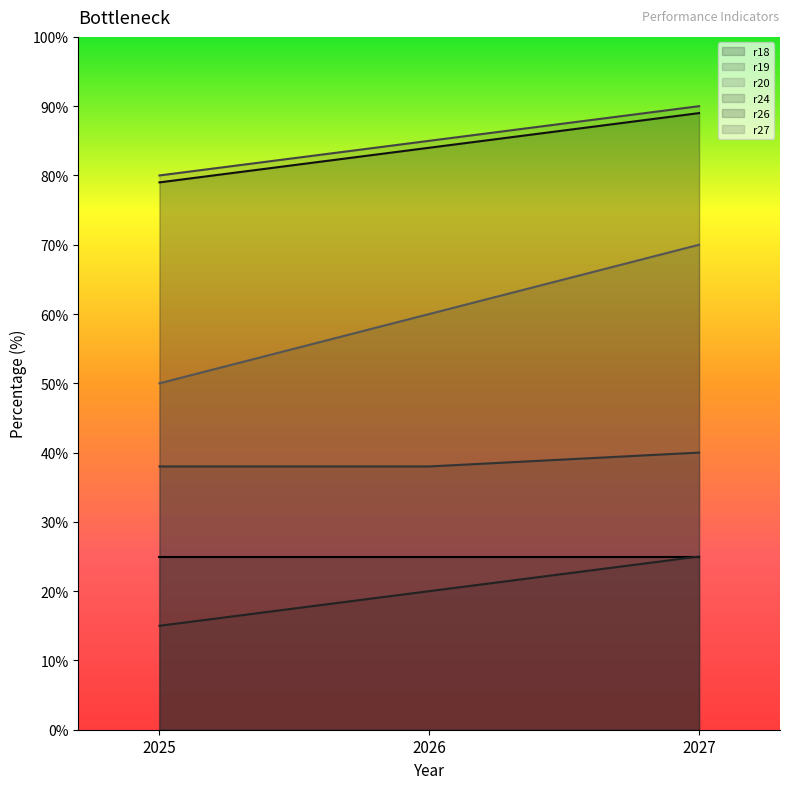

How many data points in r19 line are above 38?

1